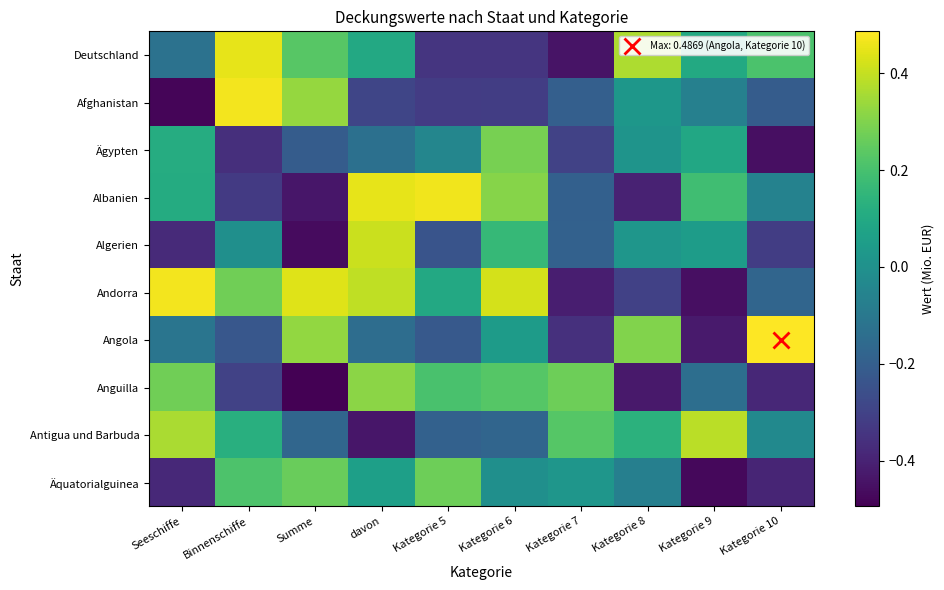

Count the number of categories in the chart.

10